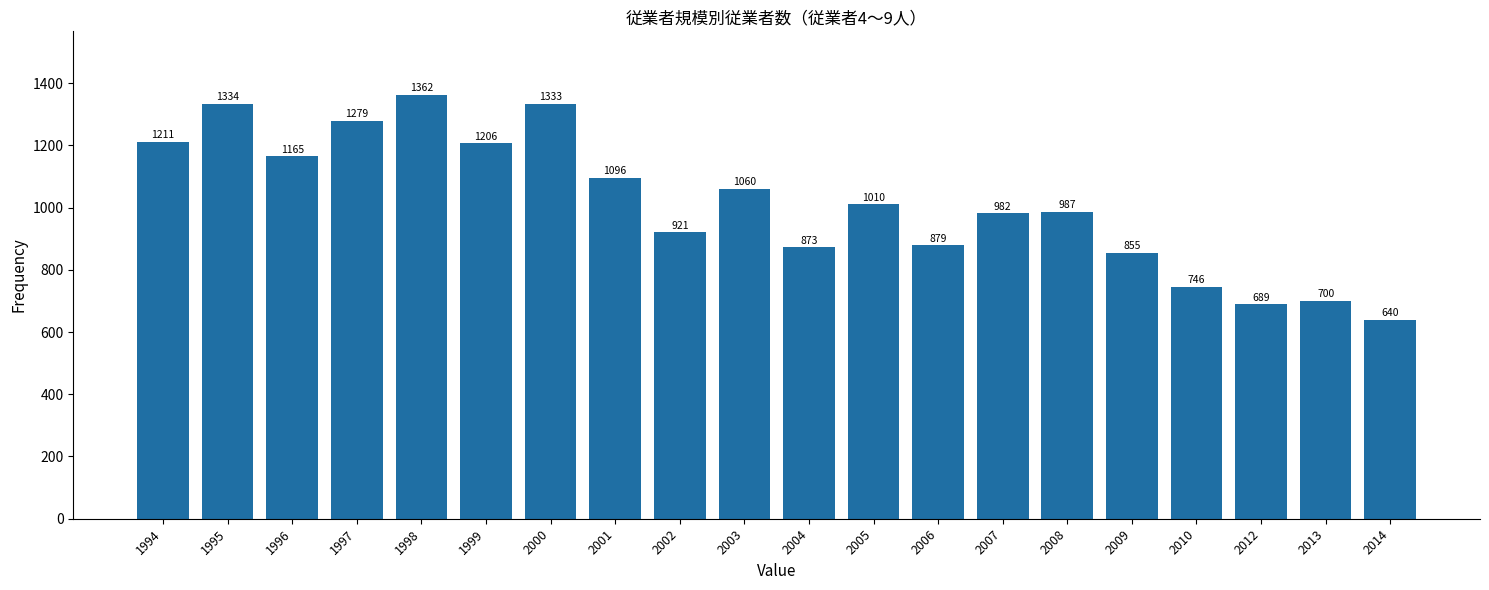

Reading left to right, list all the values displayed in this chart.

1211	1334	1165	1279	1362	1206	1333	1096	921	1060	873	1010	879	982	987	855	746	689	700	640